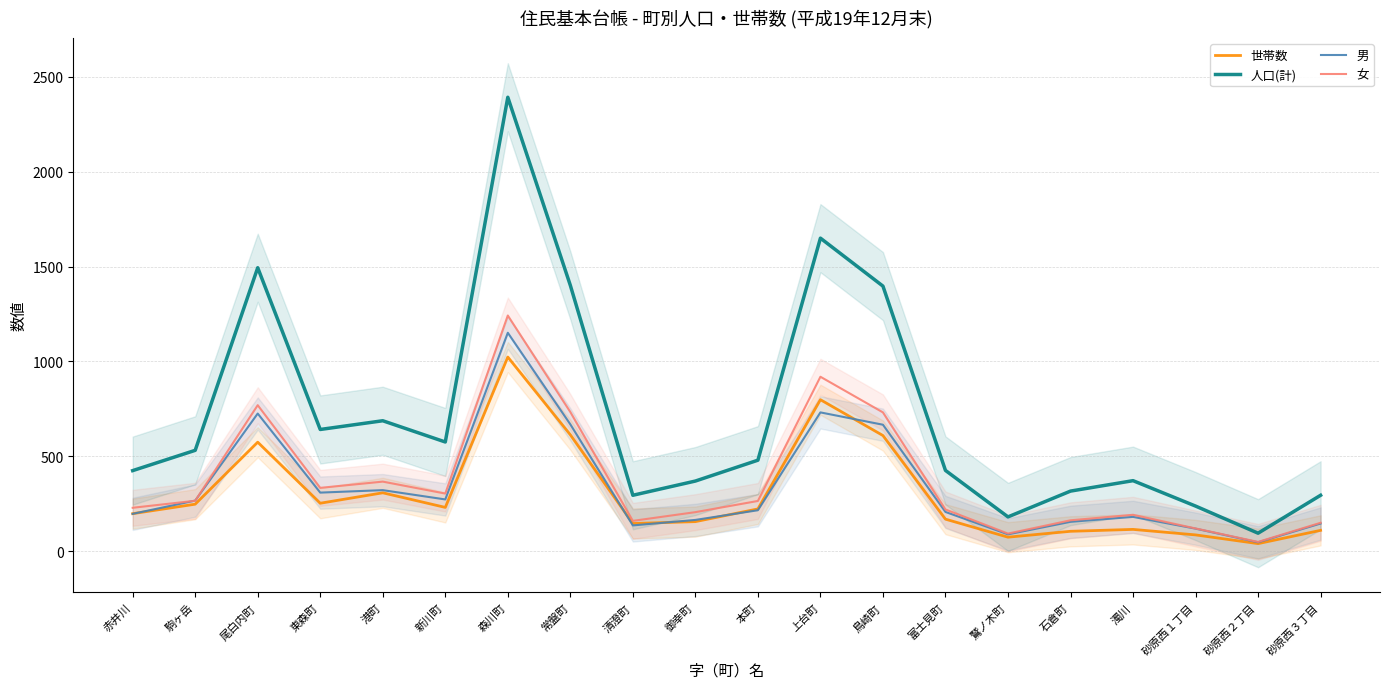

At which label does 世帯数 reach its peak?

森川町